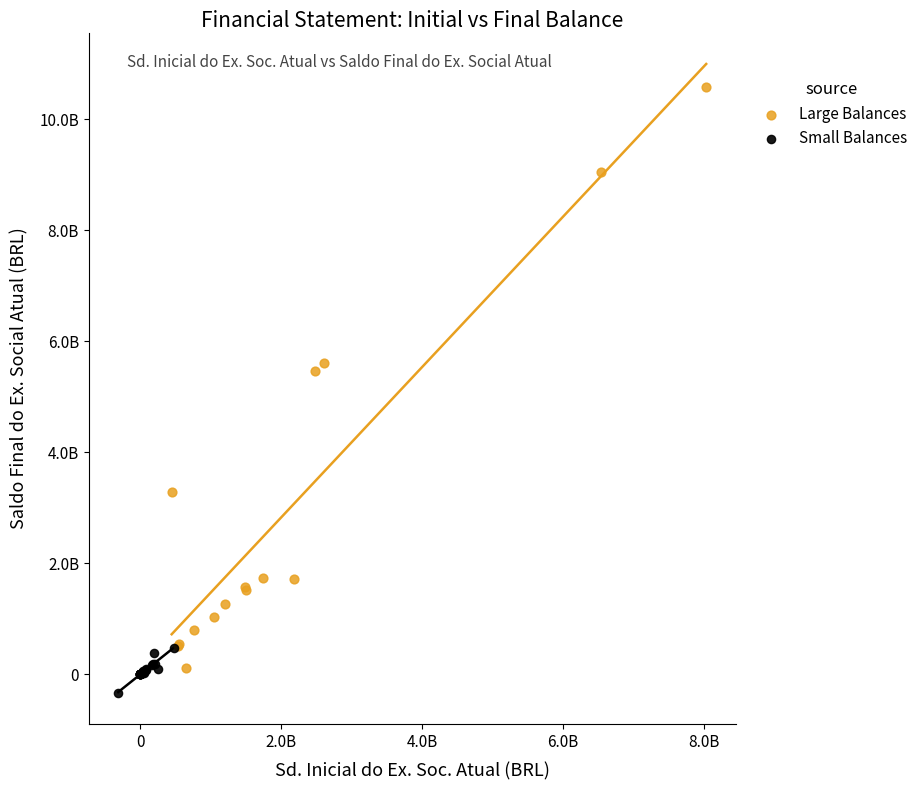

Which series has the widest spread of Y values?

Large Balances